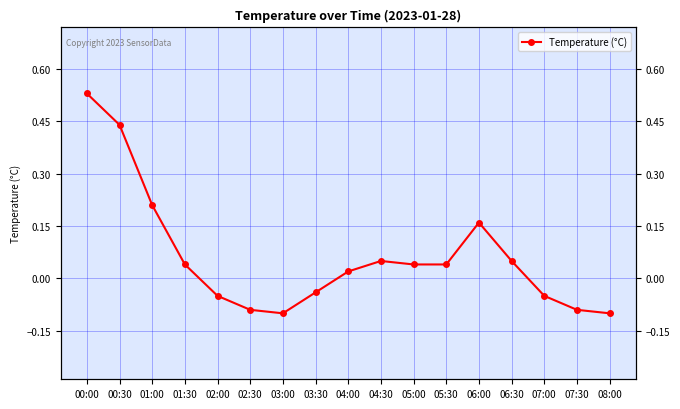

How many data points are above 0?

10